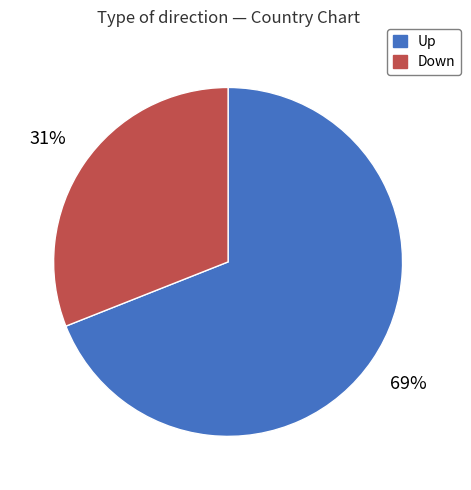

To the nearest percent, what is the difference between the Up and Down slice percentages?

38%